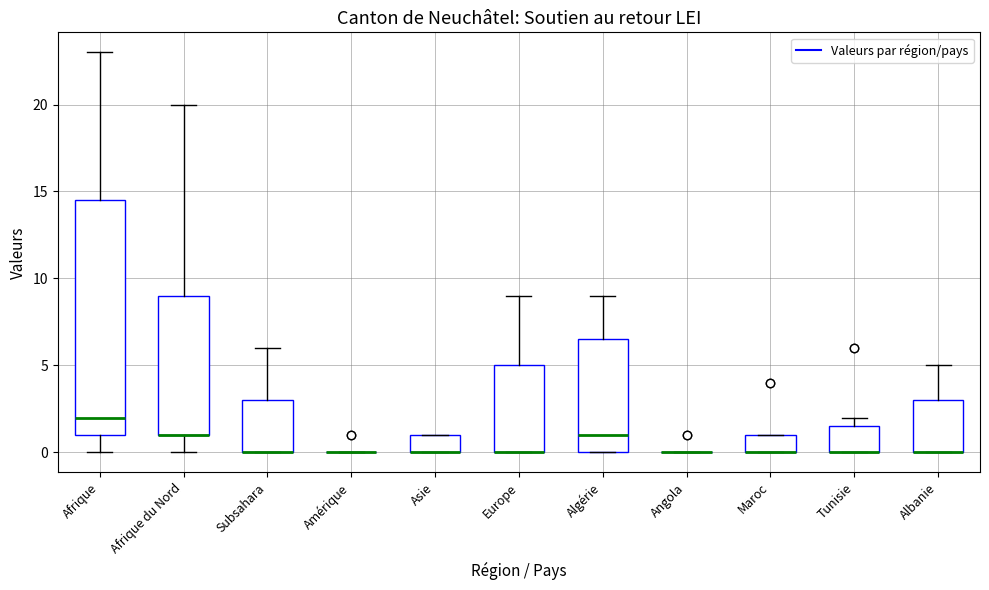

Where is the lower edge of the box for Afrique on the y-axis? The values are not printed on the chart, so give them approximately, as read against the axis.

1.0